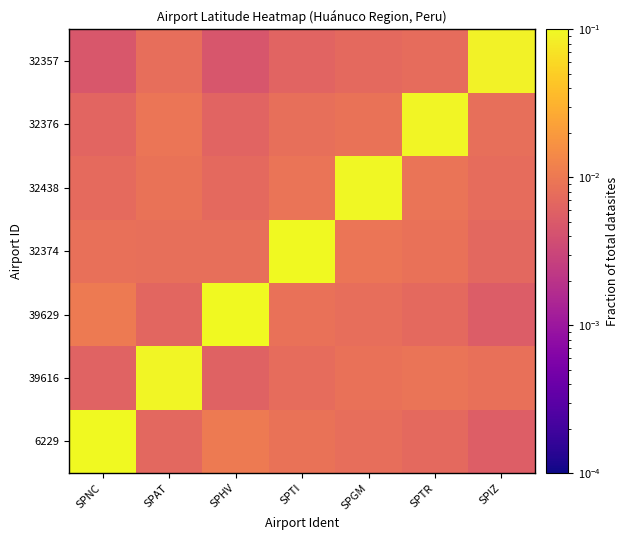

Reading right to left, transcribe all the data shown in this chart.

6229: SPIZ=0.0	SPTR=0.0	SPGM=0.0	SPTI=0.0	SPHV=0.0	SPAT=0.0	SPNC=0.1
39616: SPIZ=0.0	SPTR=0.0	SPGM=0.0	SPTI=0.0	SPHV=0.0	SPAT=0.1	SPNC=0.0
39629: SPIZ=0.0	SPTR=0.0	SPGM=0.0	SPTI=0.0	SPHV=0.1	SPAT=0.0	SPNC=0.0
32374: SPIZ=0.0	SPTR=0.0	SPGM=0.0	SPTI=0.1	SPHV=0.0	SPAT=0.0	SPNC=0.0
32438: SPIZ=0.0	SPTR=0.0	SPGM=0.1	SPTI=0.0	SPHV=0.0	SPAT=0.0	SPNC=0.0
32376: SPIZ=0.0	SPTR=0.1	SPGM=0.0	SPTI=0.0	SPHV=0.0	SPAT=0.0	SPNC=0.0
32357: SPIZ=0.1	SPTR=0.0	SPGM=0.0	SPTI=0.0	SPHV=0.0	SPAT=0.0	SPNC=0.0